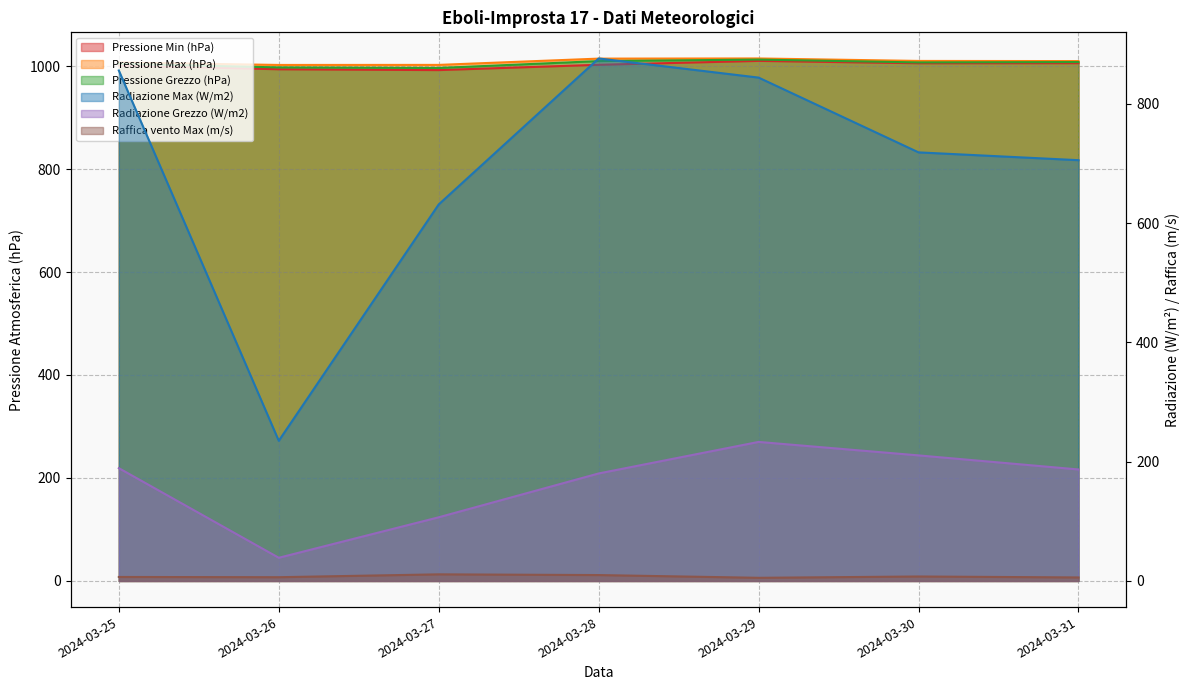

True or false: Pressione Max (hPa) and Pressione Grezzo (hPa) cross at least once.

False